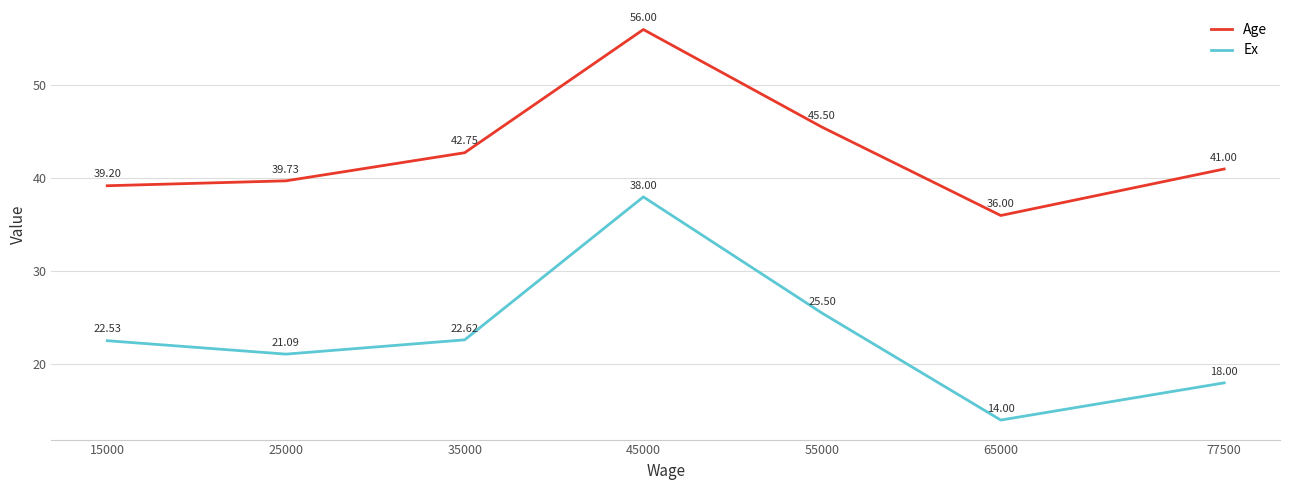

How many lines are shown in the chart?

2